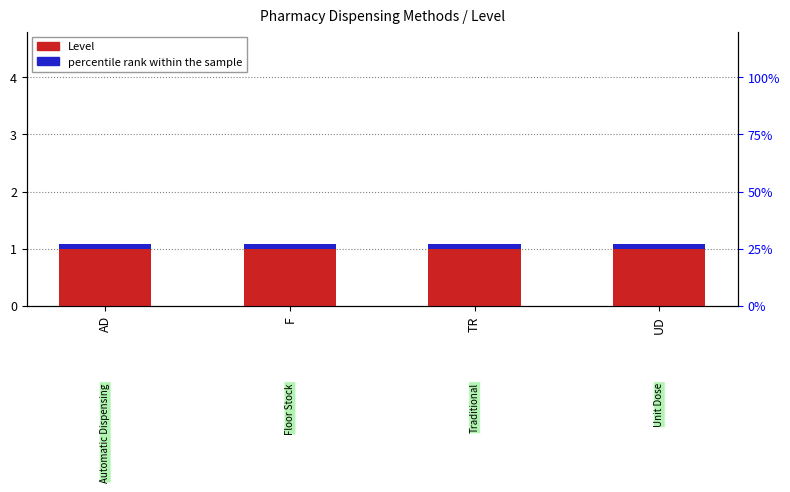

What value does the Level series have at UD?

1.0